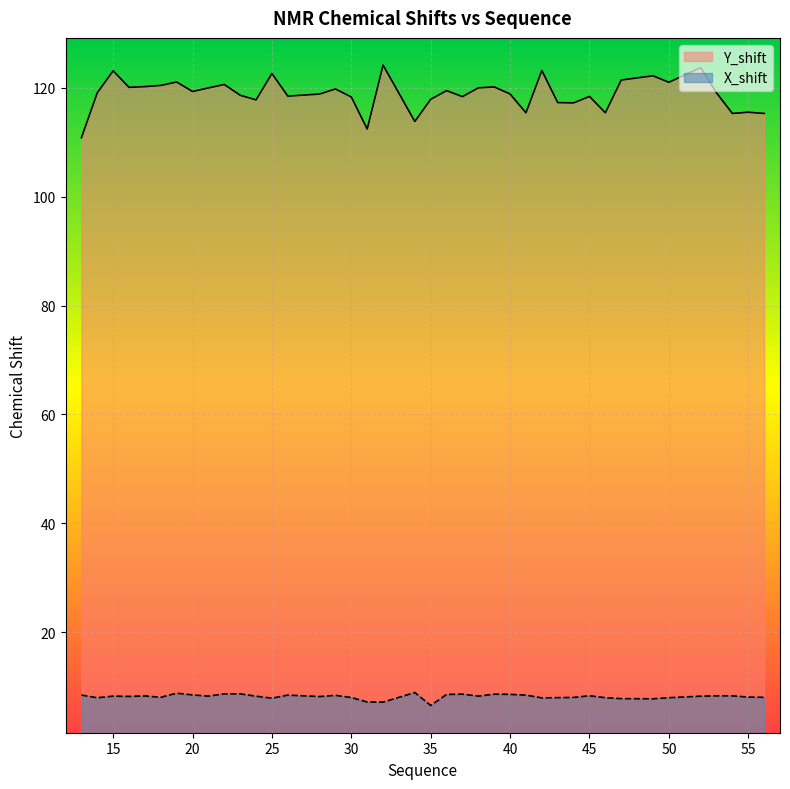

Reading right to left, what are all the values shown in this chart?

Y_shift: 56=115.3	55=115.5	54=115.3	53=119.1	52=123.7	50=121.0	49=122.2	47=121.4	46=115.4	45=118.4	44=117.2	43=117.3	42=123.2	41=115.4	40=118.8	39=120.1	38=120.0	37=118.4	36=119.5	35=117.9	34=113.8	32=124.1	31=112.4	30=118.3	29=119.8	28=118.8	26=118.5	25=122.6	24=117.8	23=118.6	22=120.6	21=120.0	20=119.3	19=121.0	18=120.4	17=120.2	16=120.1	15=123.1	14=119.1	13=110.8
X_shift: 56=8.1	55=8.1	54=8.3	53=8.3	52=8.3	50=8.0	49=7.8	47=7.8	46=8.0	45=8.3	44=8.0	43=8.0	42=8.0	41=8.5	40=8.6	39=8.6	38=8.3	37=8.6	36=8.6	35=6.6	34=8.9	32=7.2	31=7.2	30=8.0	29=8.4	28=8.2	26=8.5	25=7.9	24=8.3	23=8.7	22=8.7	21=8.3	20=8.5	19=8.8	18=8.1	17=8.3	16=8.2	15=8.3	14=8.0	13=8.5